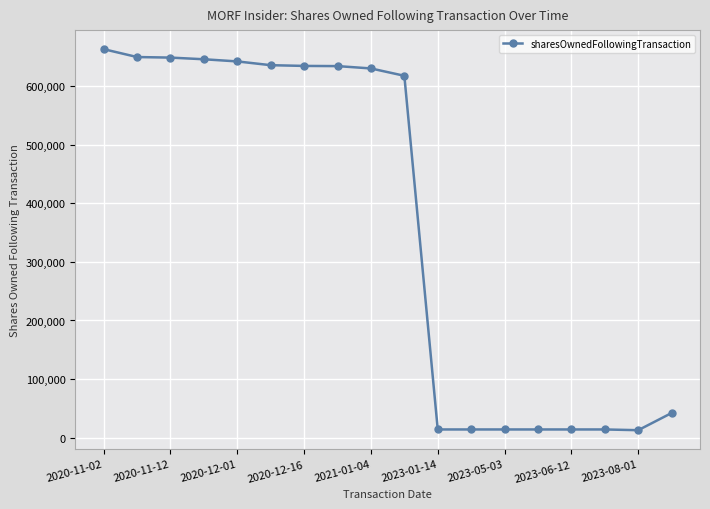

What is the greatest value displayed?

663211